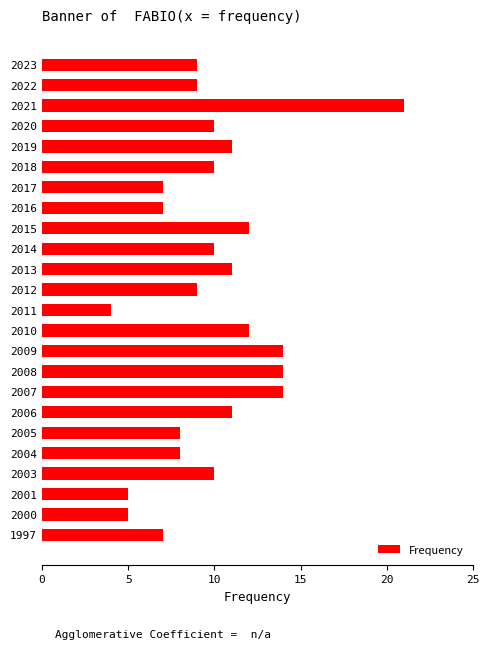

The chart shows a value of 4 at 2019. True or false?

False